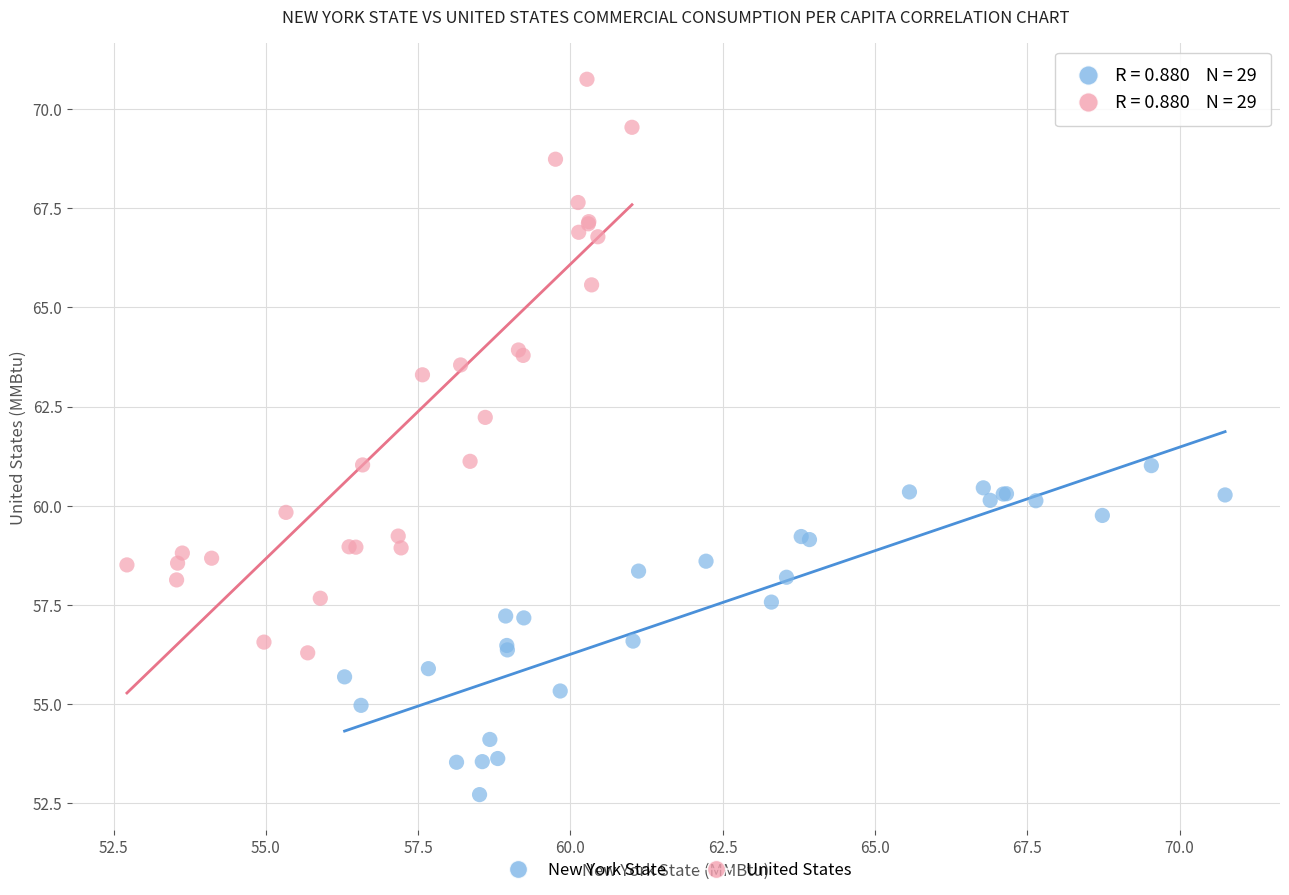

Which series contains the highest Y value?

United States